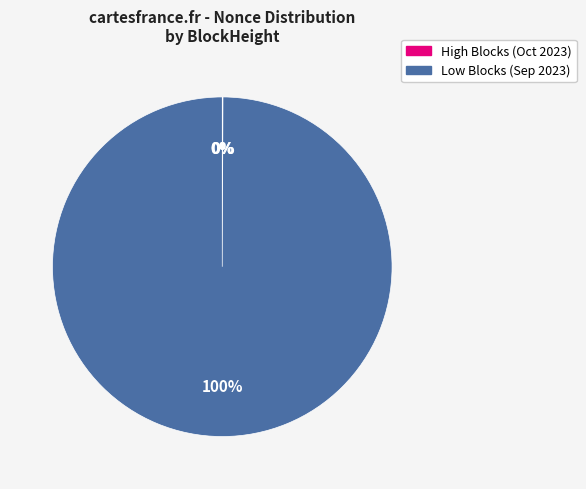

How many slices are in this pie chart?

4